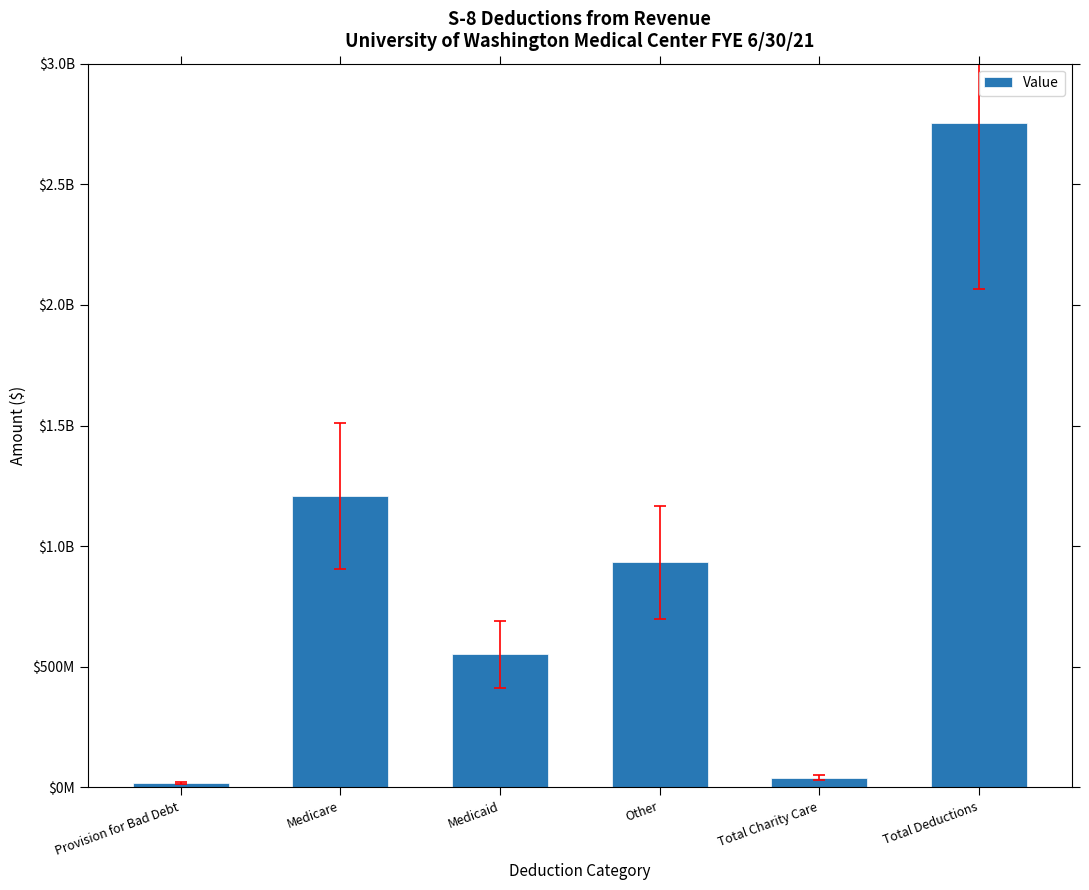

Between Medicaid and Other, which is larger?

Other